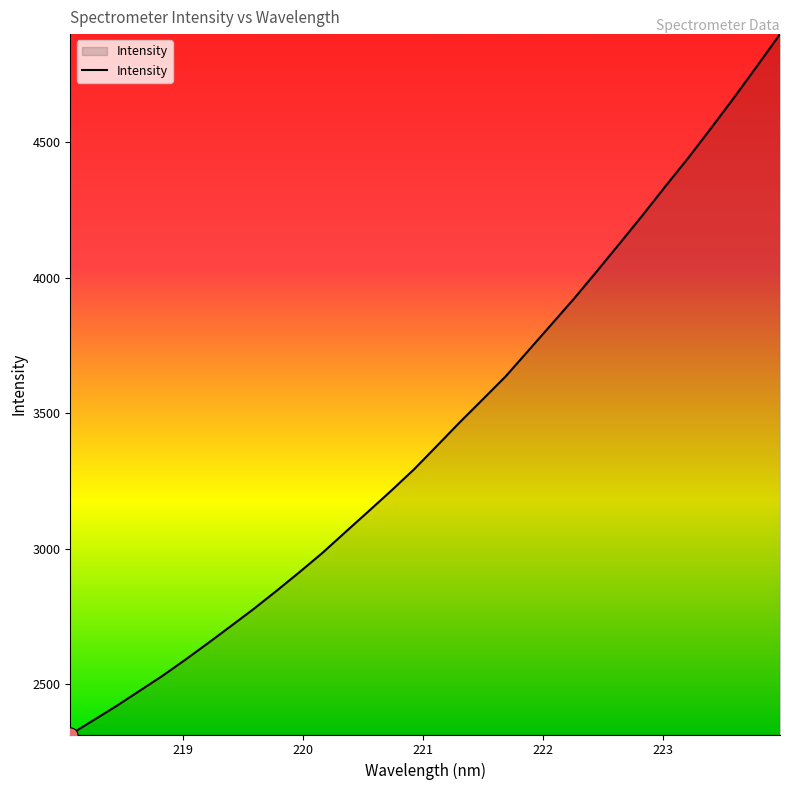

What is the maximum value shown in the chart?

4898.1